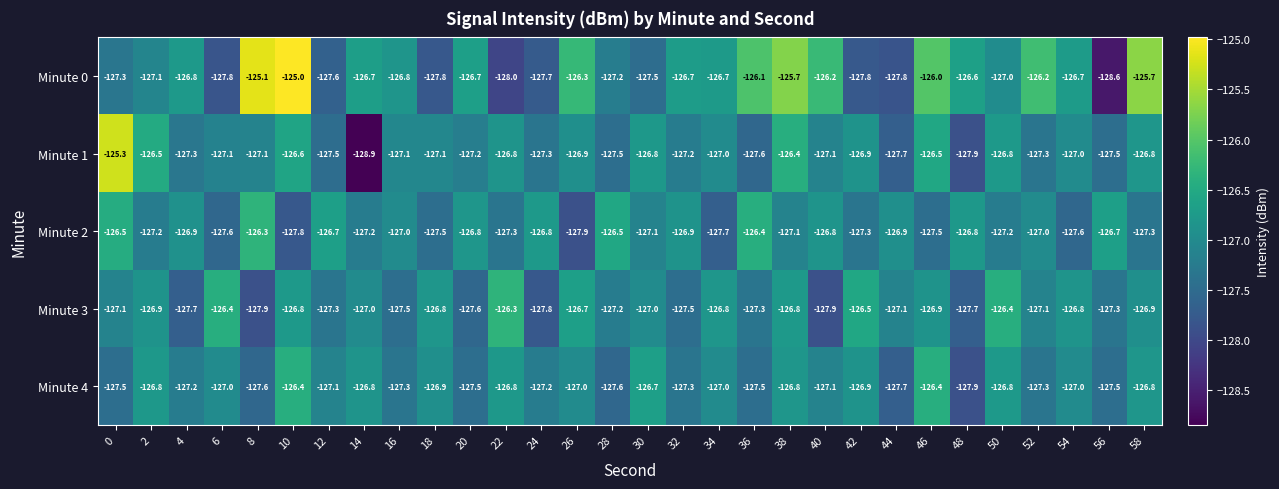

Between 0 and 38, which series saw the biggest shift?

Minute 0